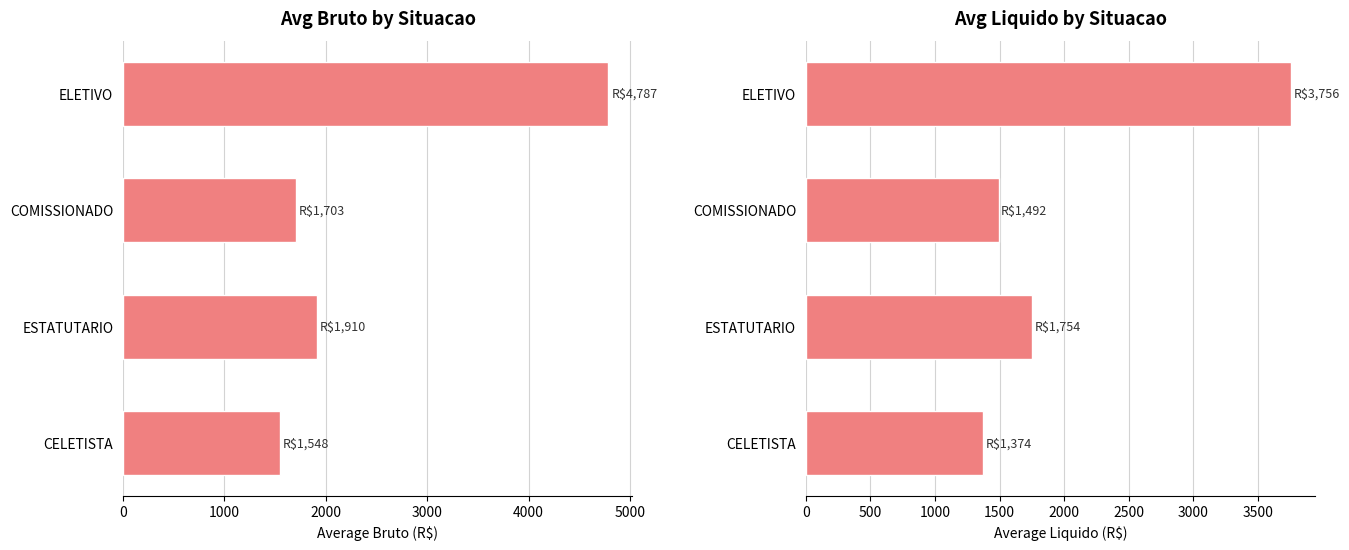

How many data points in BRUTO are above 1910?

1